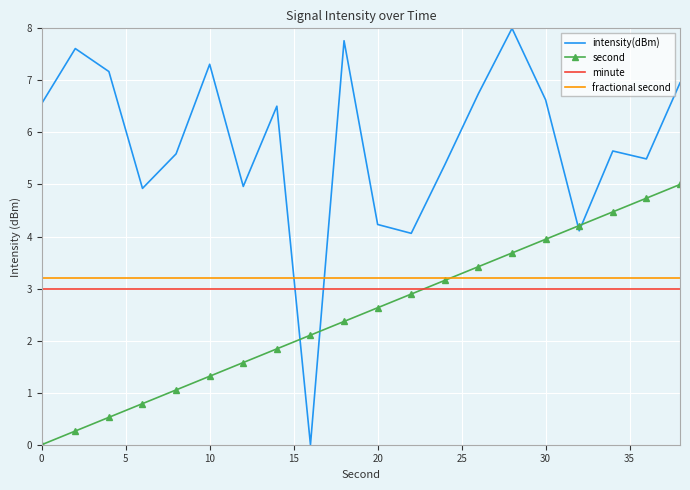

True or false: second and intensity(dBm) cross at least once.

True